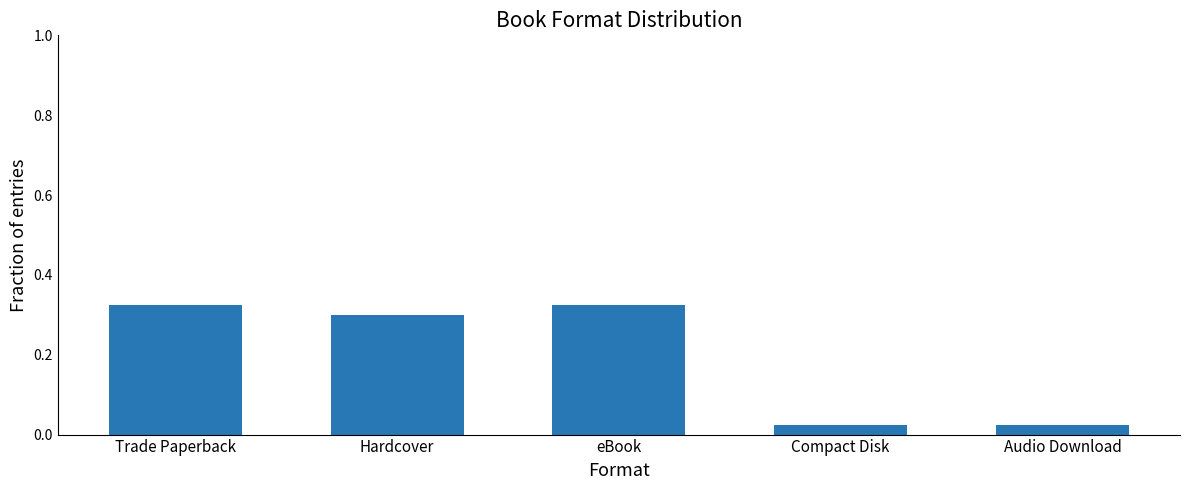

What is the label of the 4th bar from the left?

Compact Disk